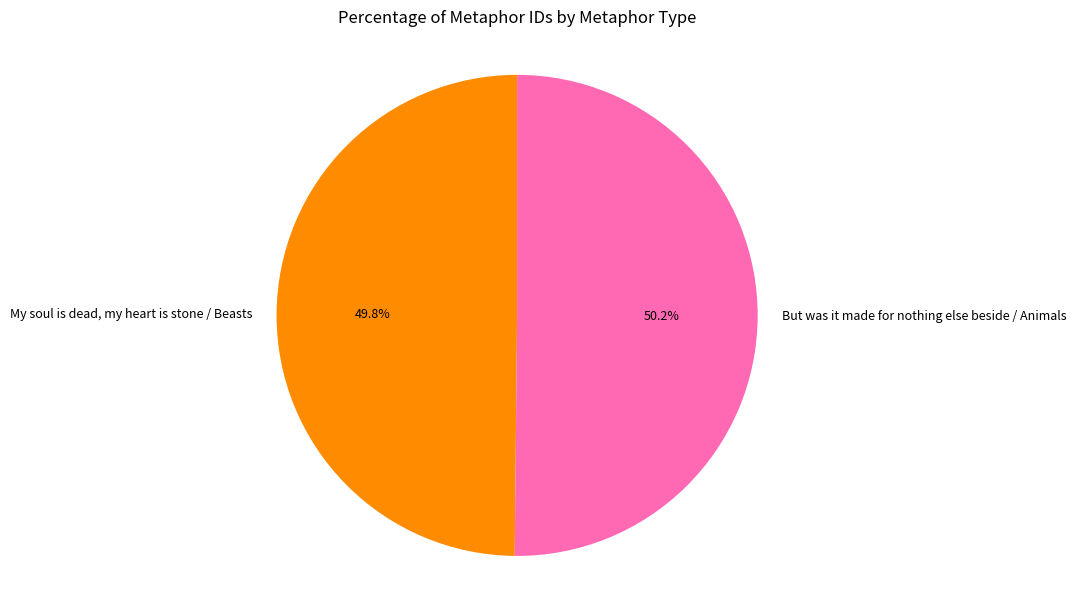

The My soul is dead, my heart is stone / Beasts slice represents 58% of the pie. True or false?

False